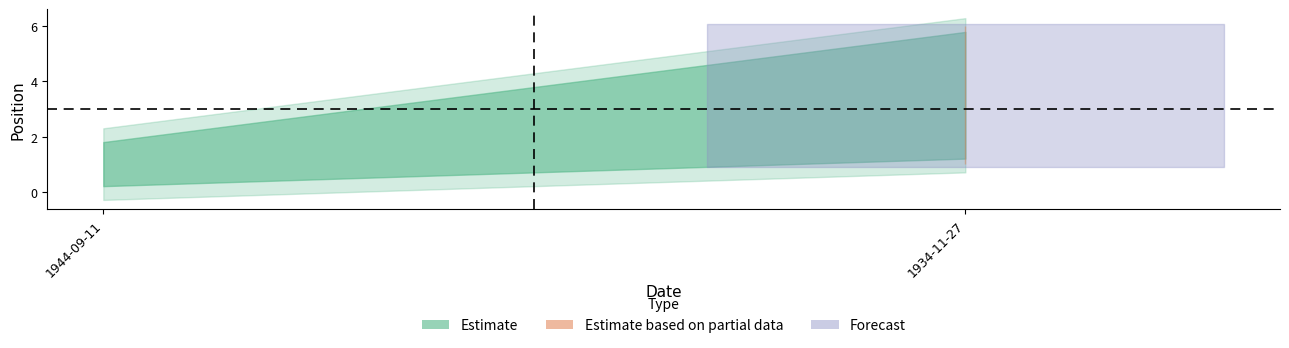

List the labels in order of value, largest first.

1934-11-27, 1934-11-27, 1934-11-27, 1934-11-27, 1944-09-11